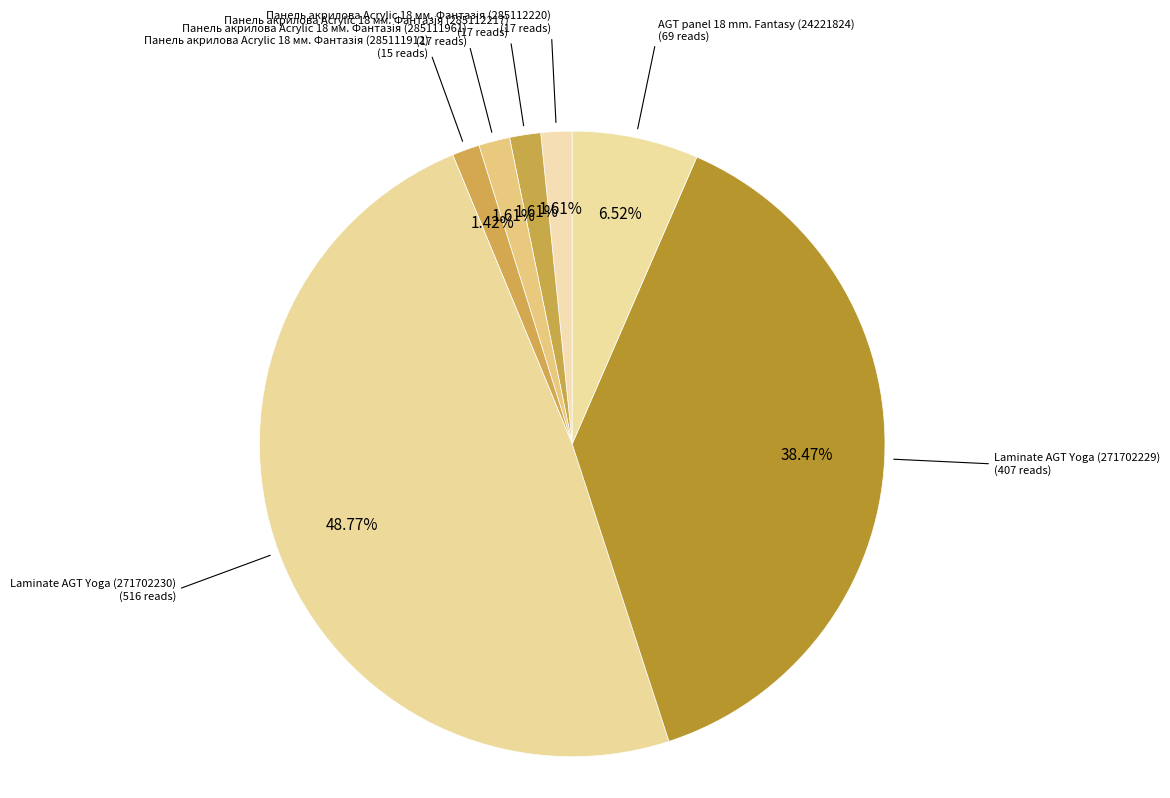

Which category has the biggest portion of the pie?

Laminate AGT Yoga (271702230)